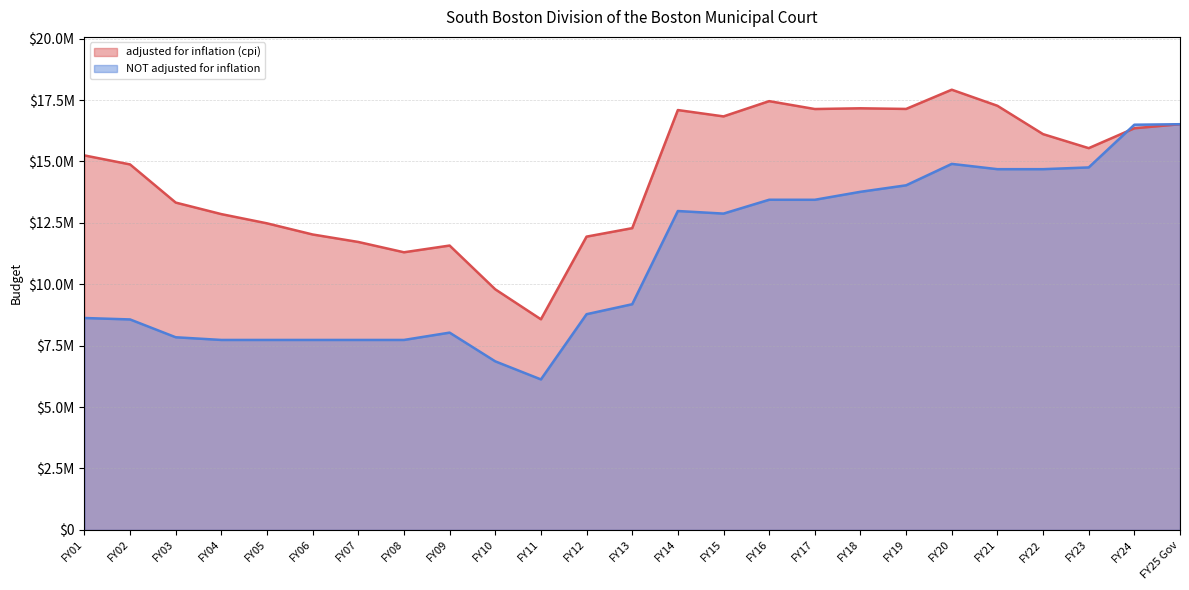

What is the difference between the maximum and minimum values in the NOT adjusted for inflation series?

10391294